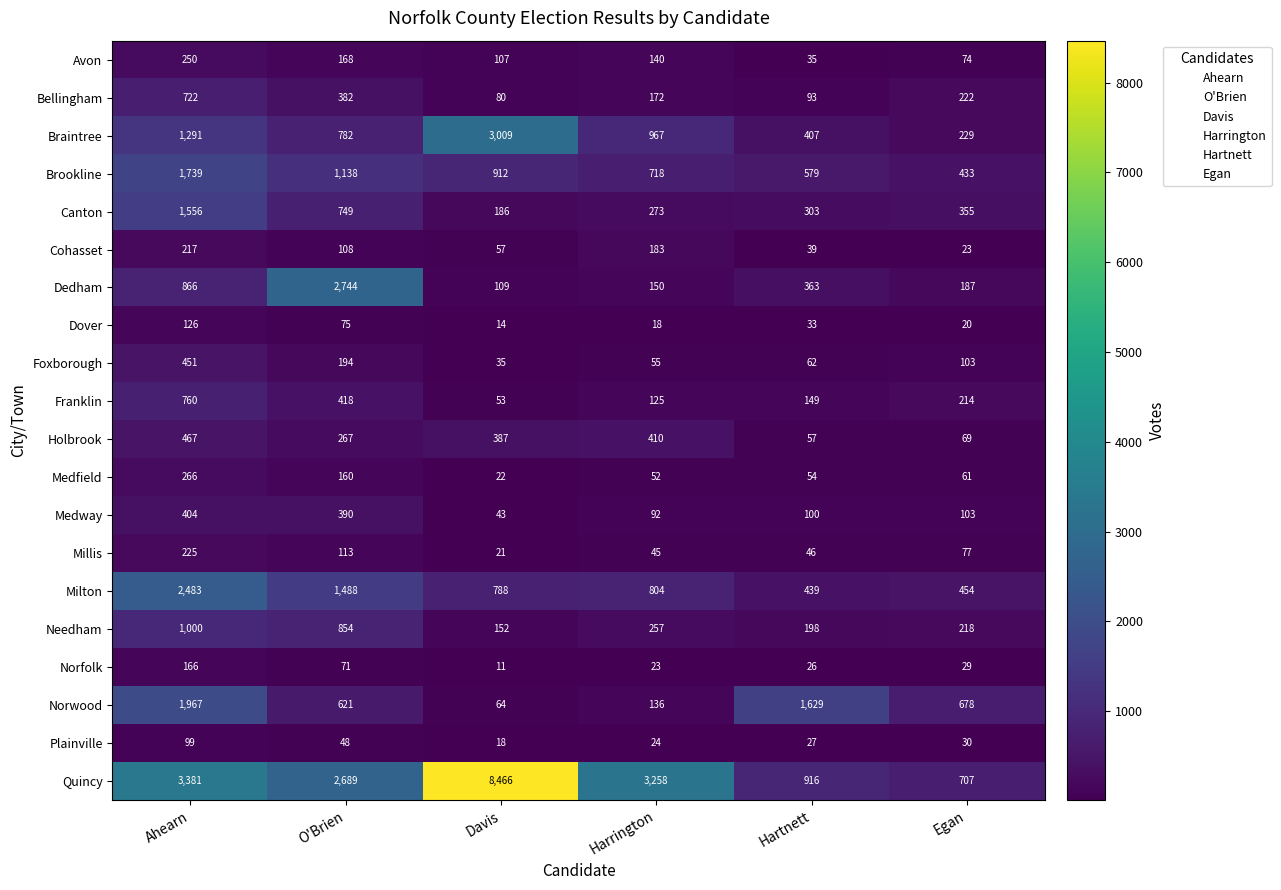

What is the minimum value shown in the chart?

11